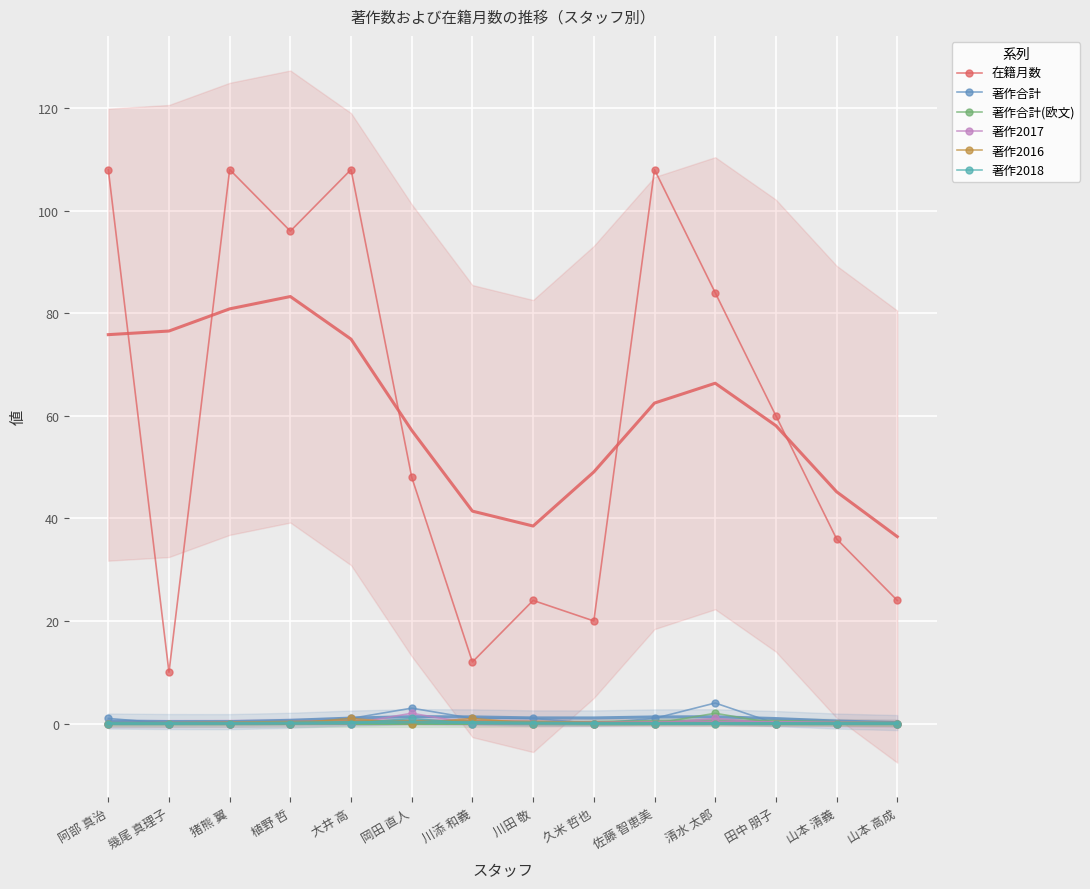

Is it true that 著作2016 equals 1 at 清水 太郎?

False